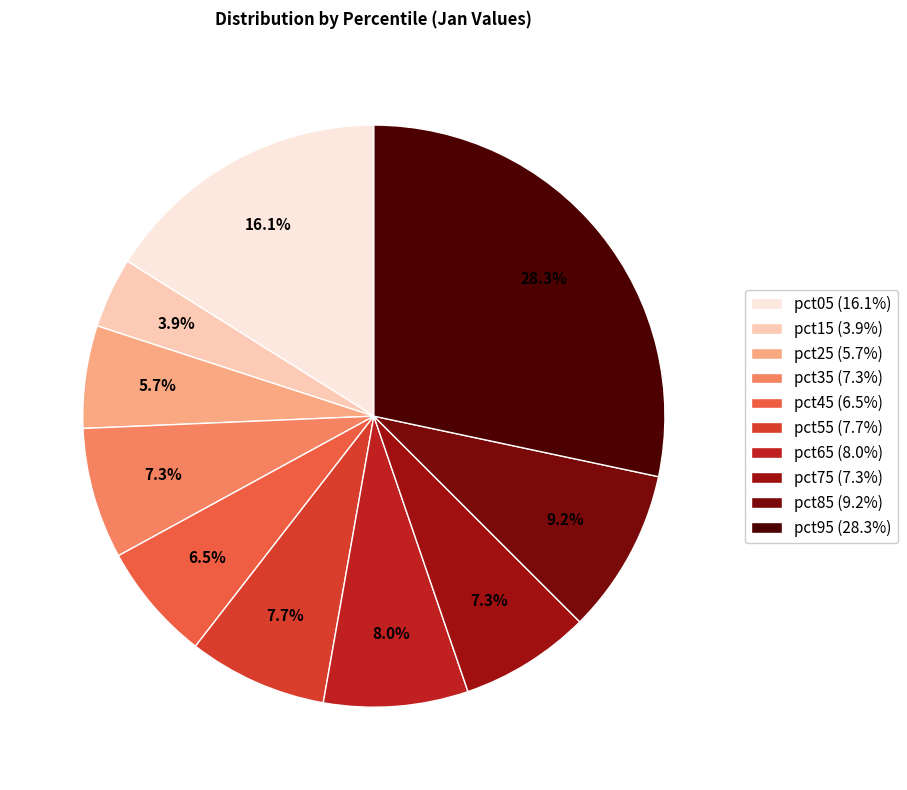

To the nearest percent, what portion does pct35 represent?

7%